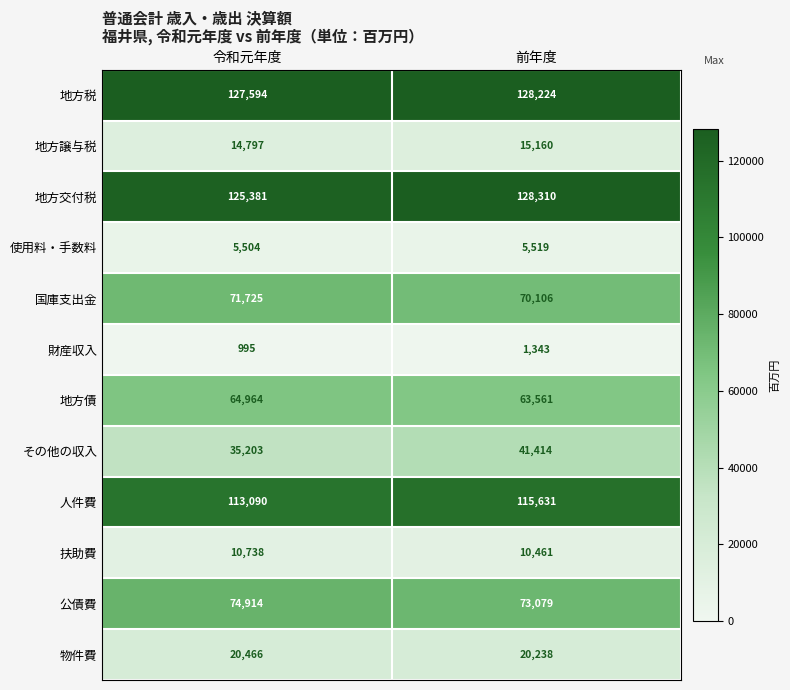

At which label is 財産収入 closest to 1169?

令和元年度